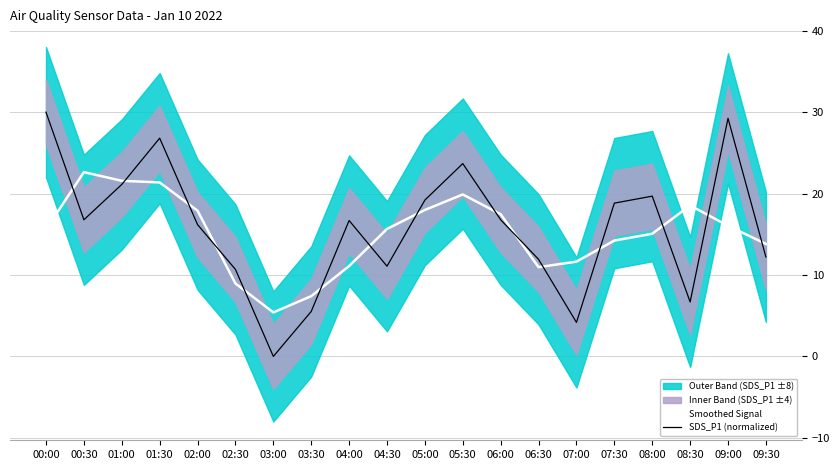

The value of SDS_P1 (normalized) at 08:00 is 19.7. True or false?

True